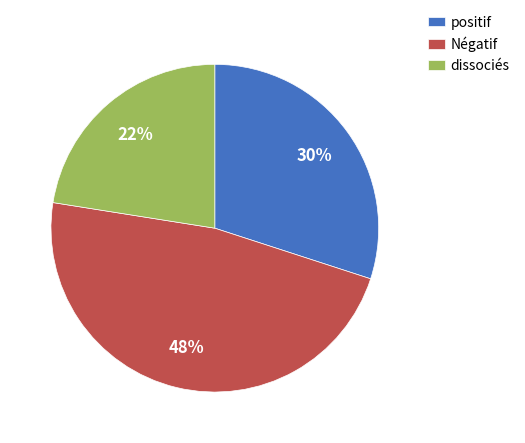

The Négatif slice represents 47% of the pie. True or false?

True